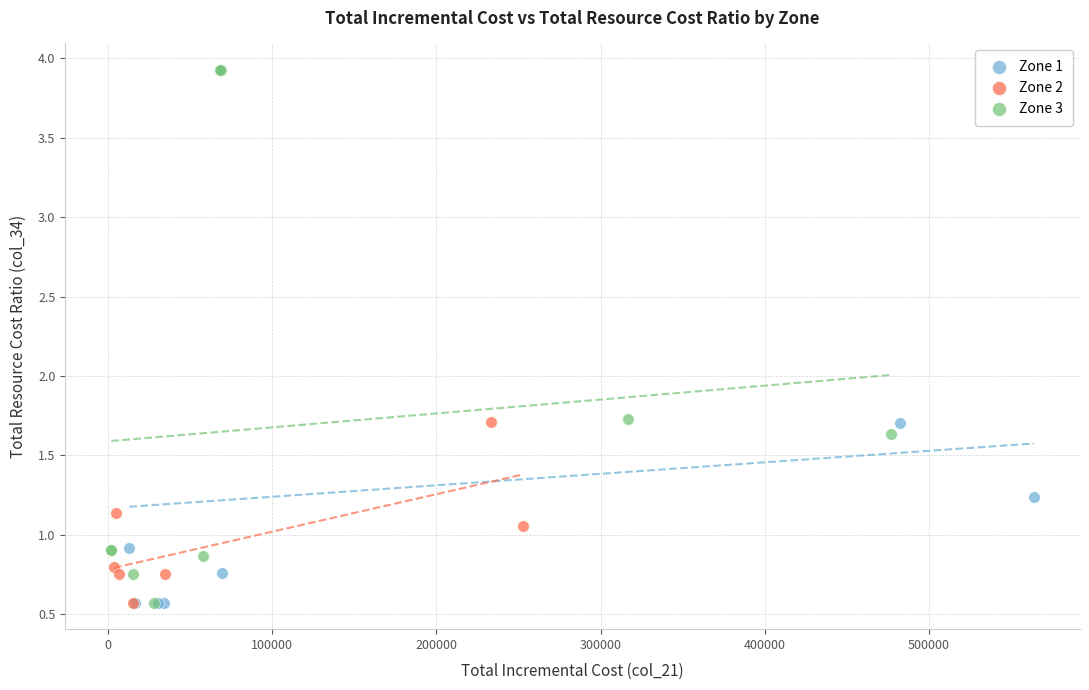

What are all the series names shown in the legend?

Zone 1, Zone 2, Zone 3